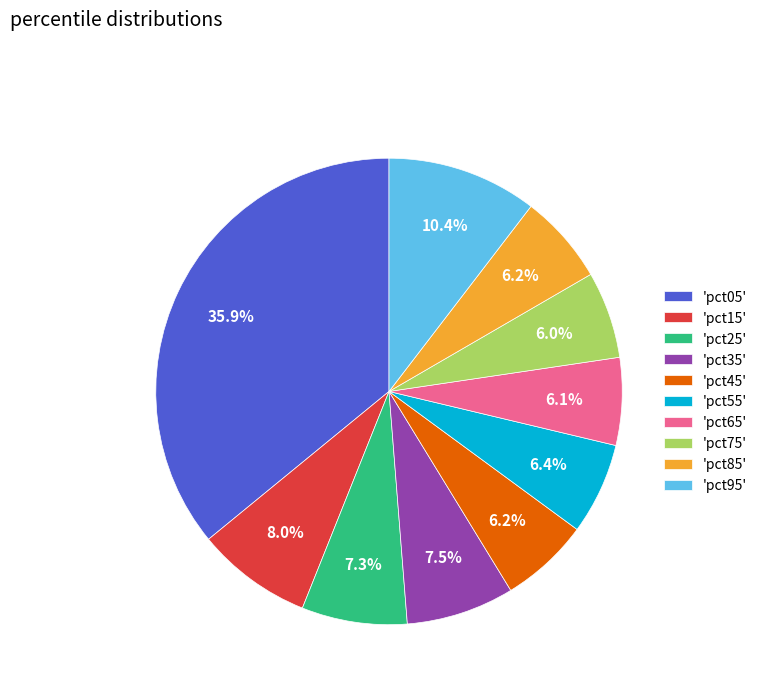

What percentage is NOT represented by 'pct25'?

92.7%